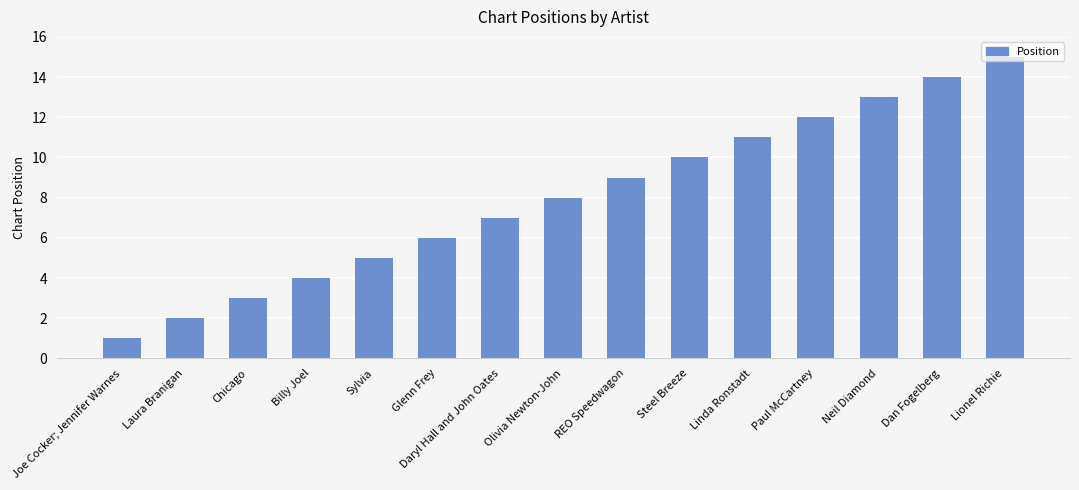

What is the maximum value shown in the chart?

15